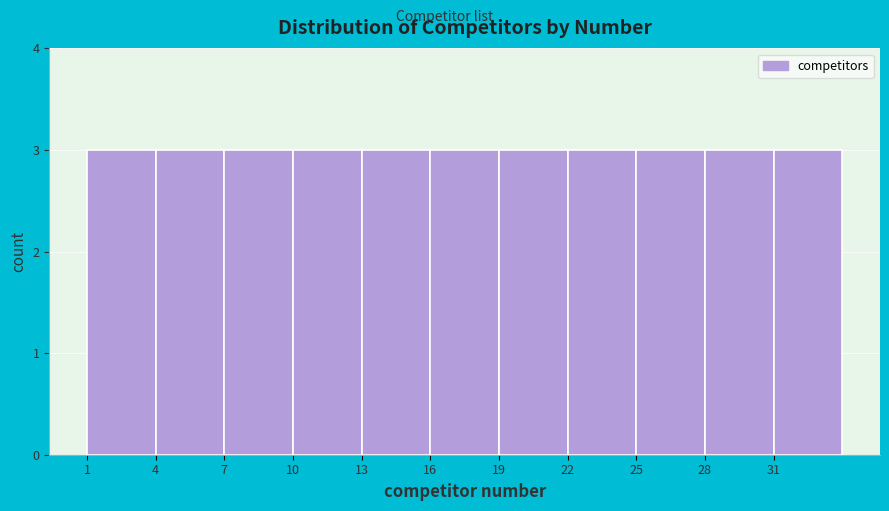

Reading left to right, transcribe this chart: for each bar, give the range it covers on the x-axis and its height. The values are not printed on the chart, so give them approximately, as read against the axis.

1 to 4: 3
4 to 7: 3
7 to 10: 3
10 to 13: 3
13 to 16: 3
16 to 19: 3
19 to 22: 3
22 to 25: 3
25 to 28: 3
28 to 31: 3
31 to 34: 3